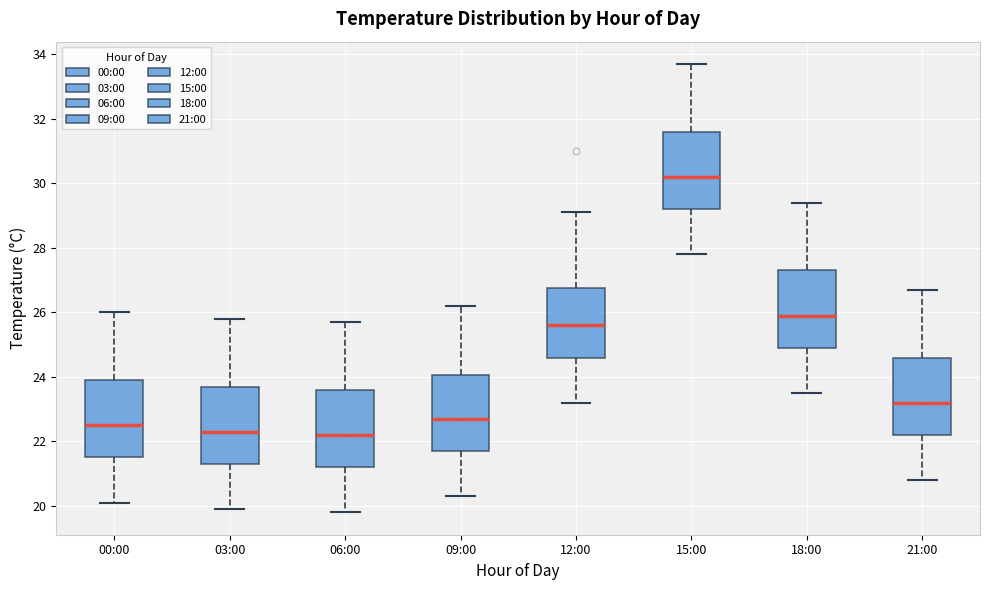

Where does the upper whisker of the box for 18:00 end on the y-axis? The values are not printed on the chart, so give them approximately, as read against the axis.

29.4